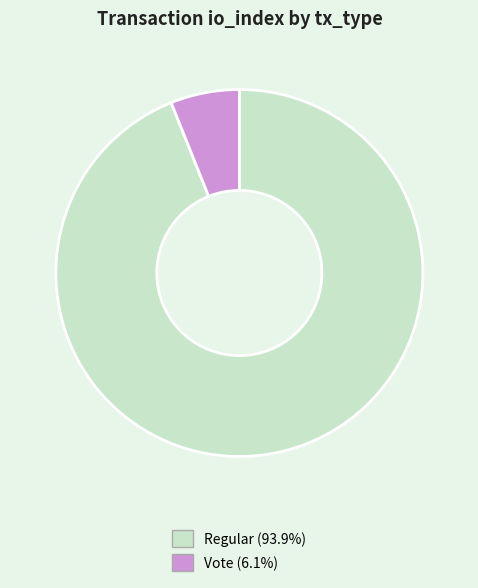

Is there a majority slice in this chart?

Yes